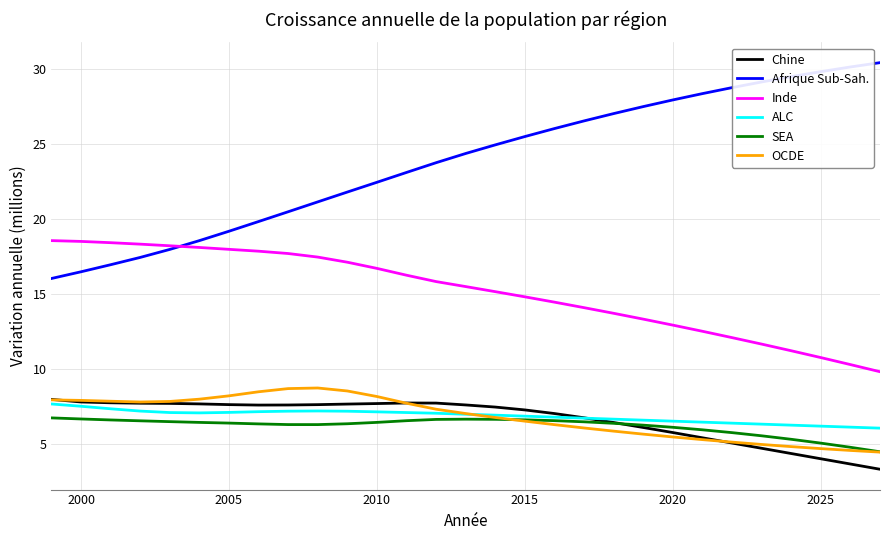

What is the minimum value shown in the chart?

3.3